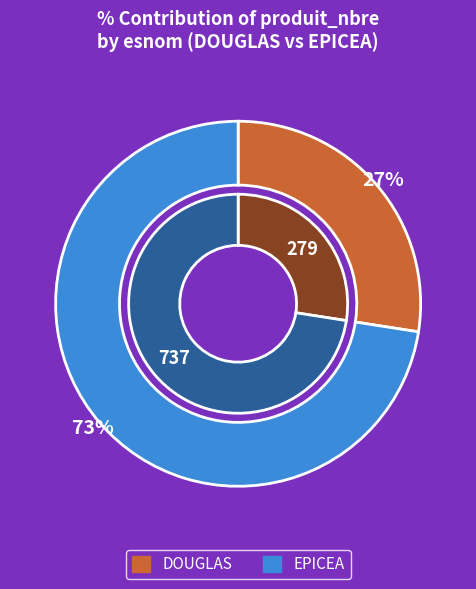

Is 3 the majority of the pie?

No